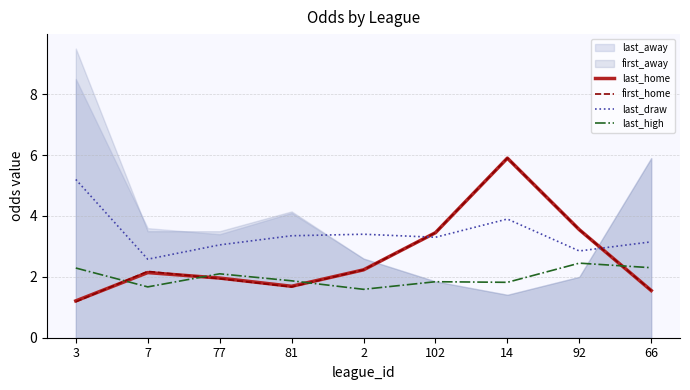

What is the lowest value of the last_home series?

1.2